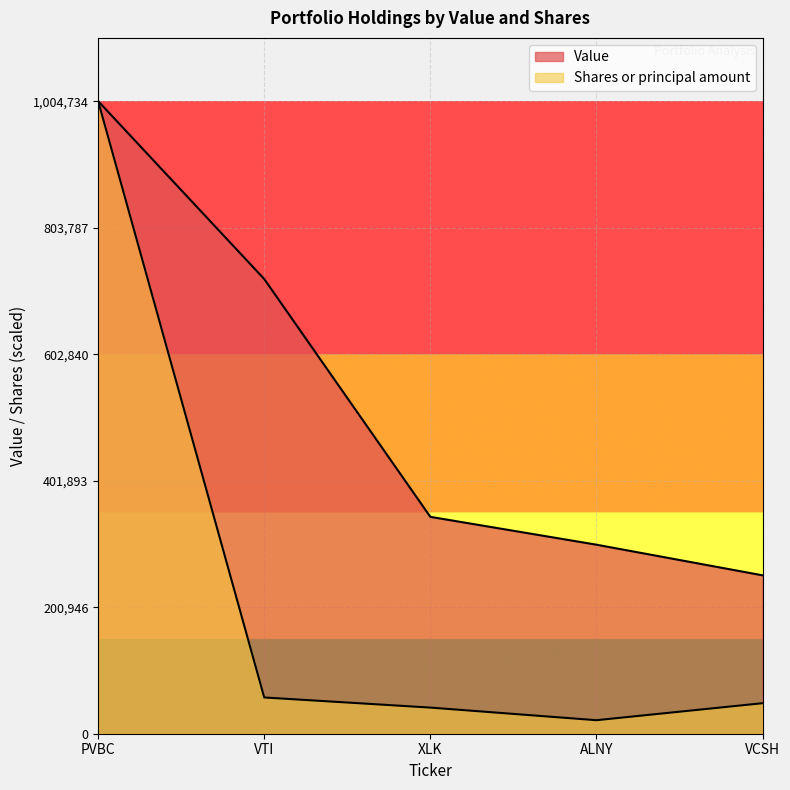

Which series has the largest range (max minus min)?

Shares or principal amount